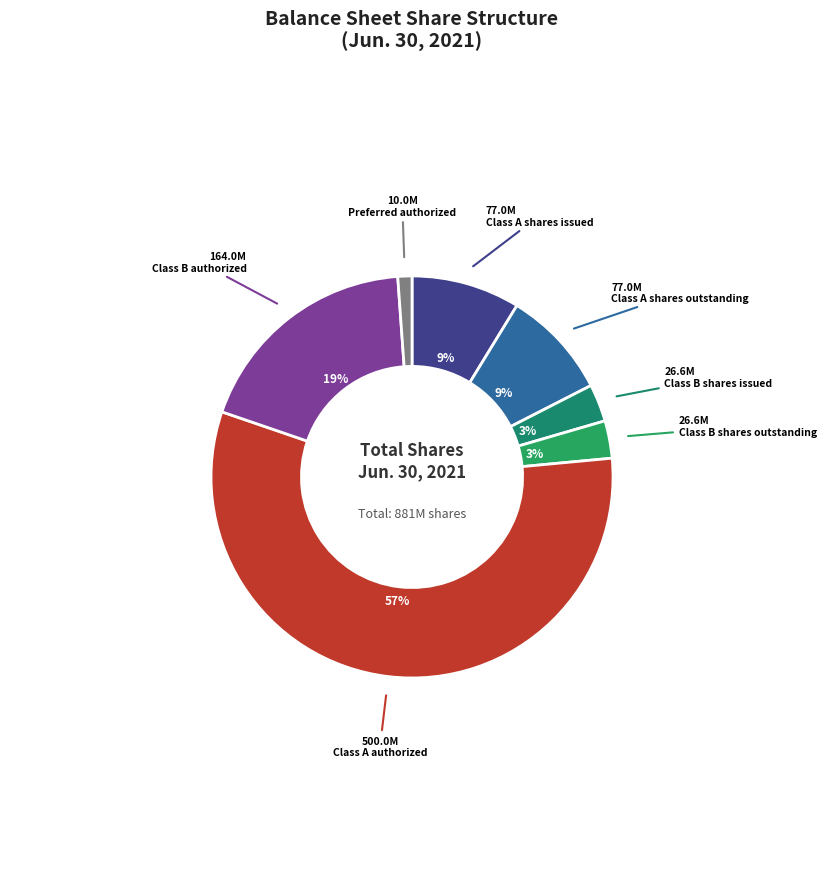

Count the number of slices in the pie.

7